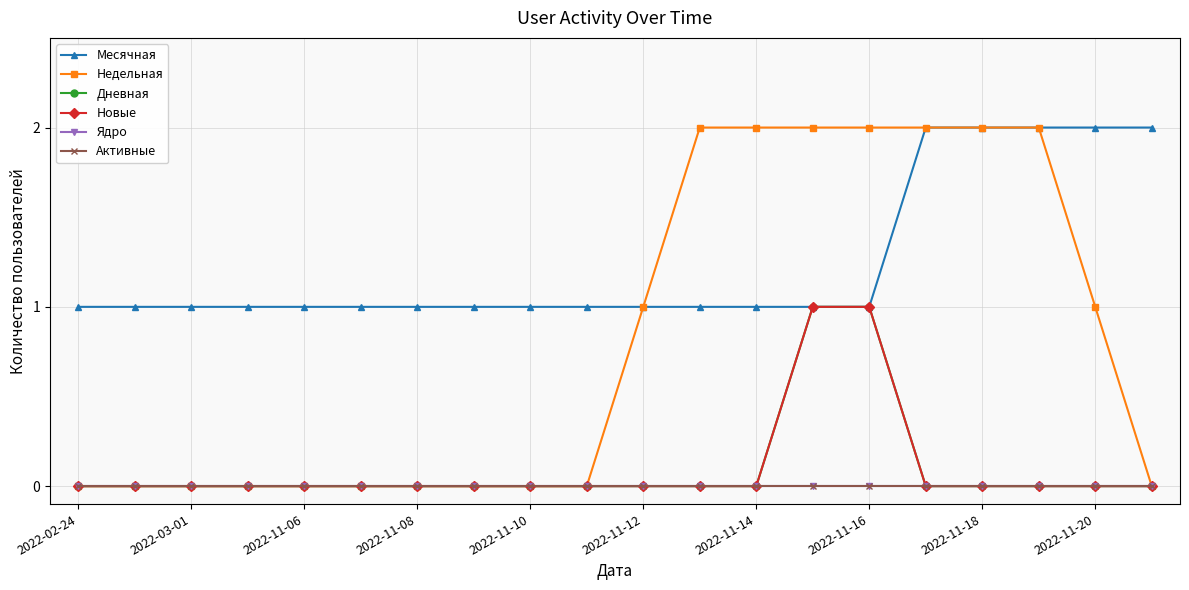

Is this an area chart (filled region under the line)?

No